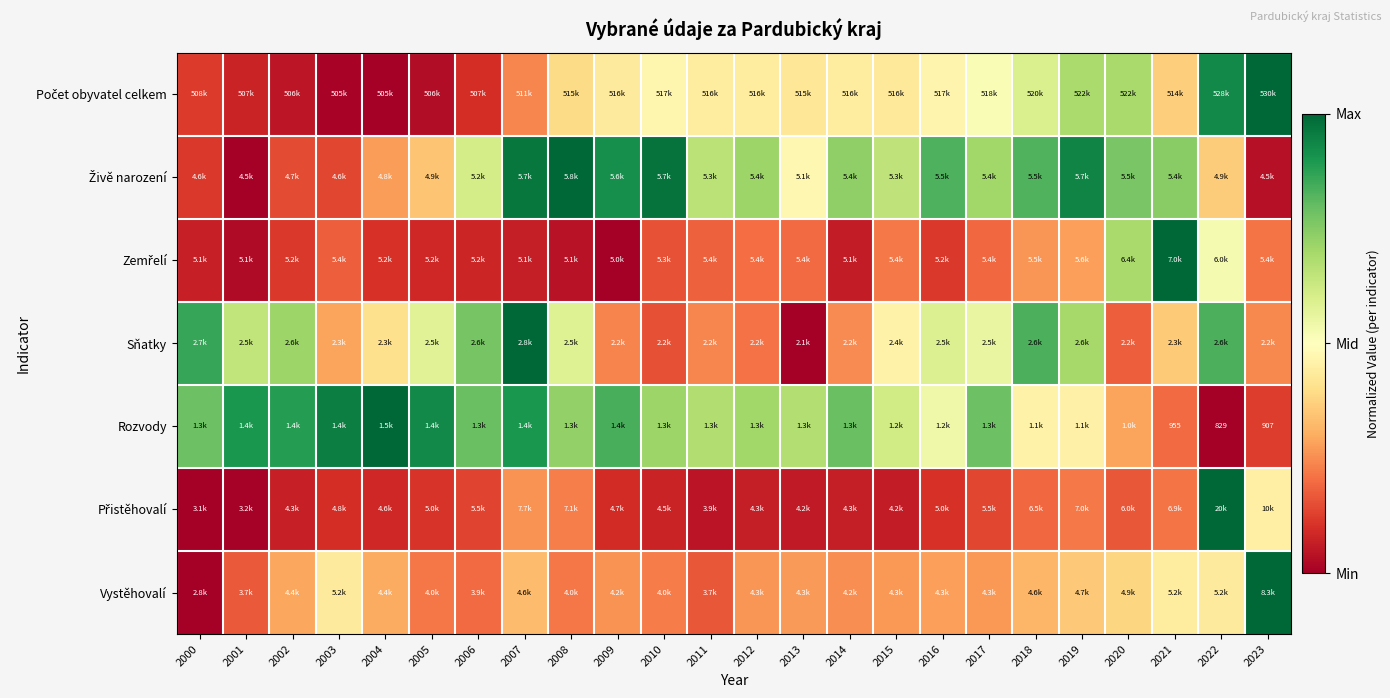

Is it true that Počet obyvatel celkem equals 0.3 at 2021?

False